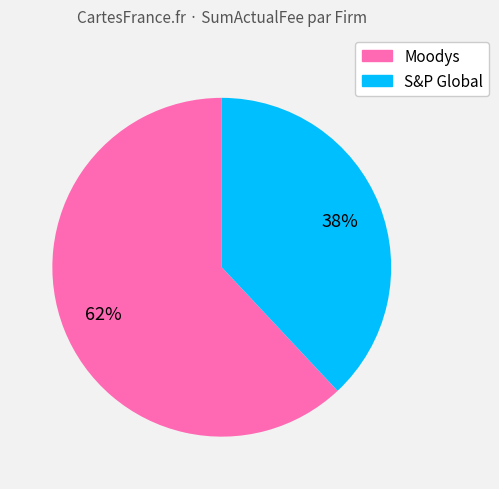

Count the number of slices in the pie.

2